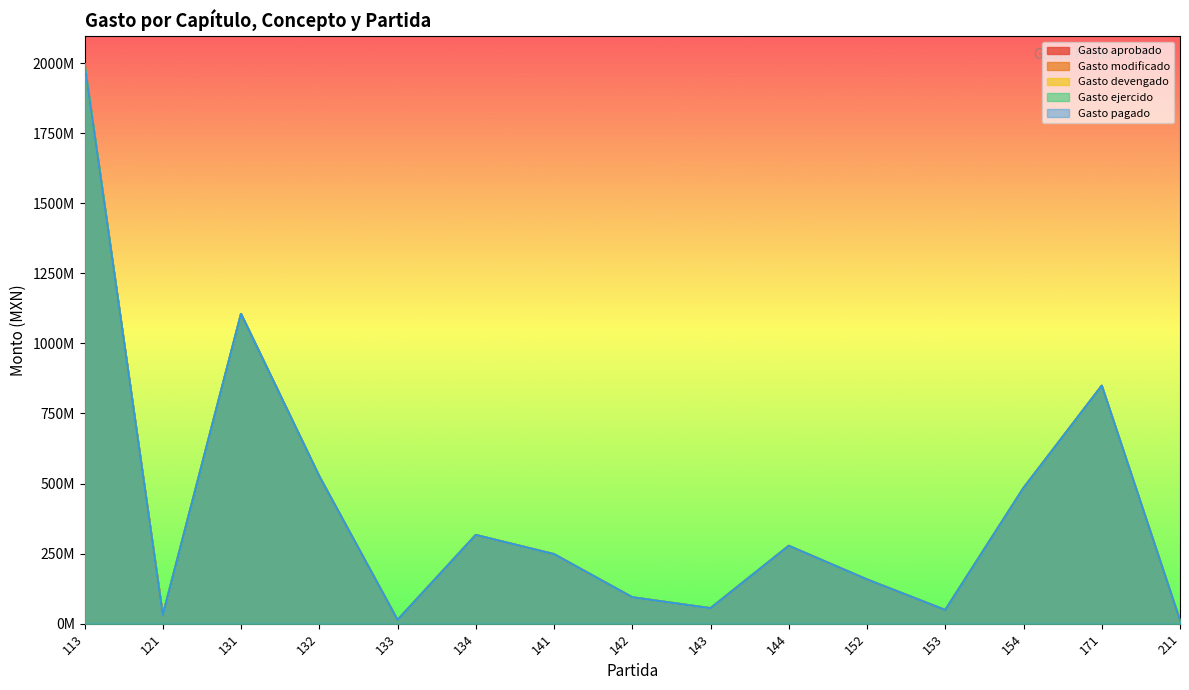

How many lines are shown in the chart?

5